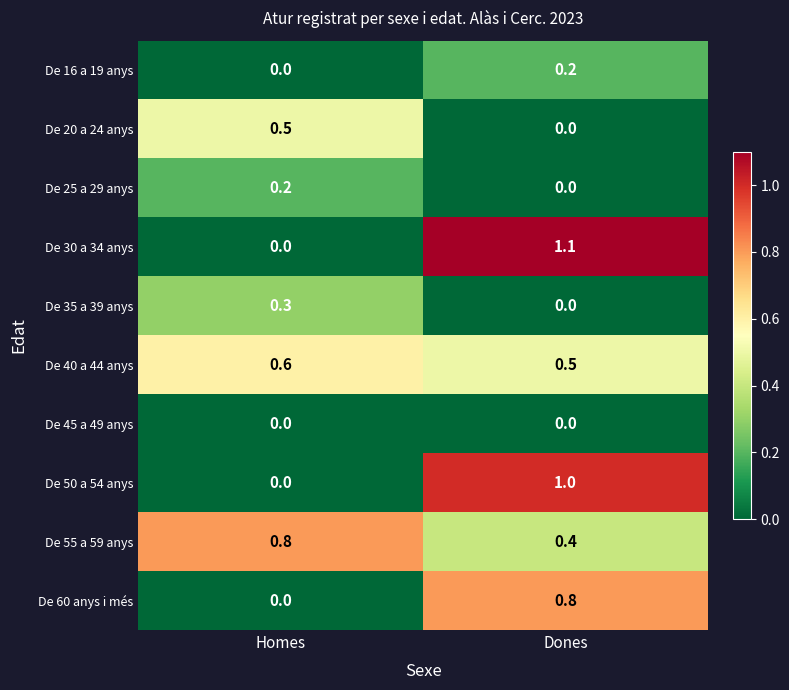

What is the difference between the De 55 a 59 anys values at Dones and Homes?

0.4